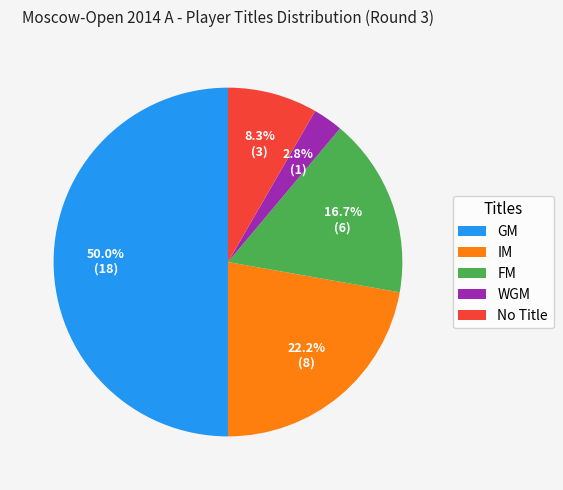

To the nearest percent, what is the combined percentage of WGM and GM?

53%